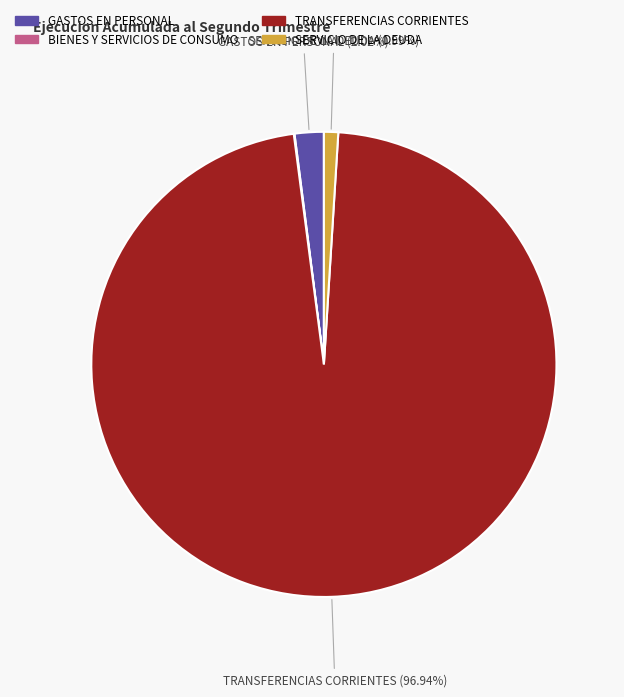

Which slice represents more than half of the pie?

TRANSFERENCIAS CORRIENTES